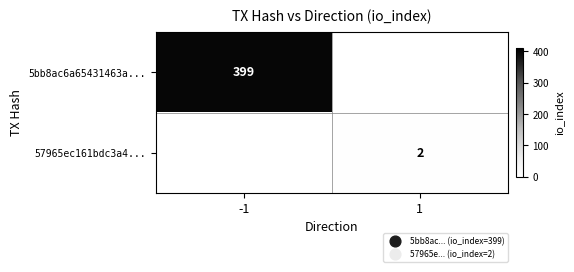

Is it true that 5bb8ac6a65431463a... equals 219 at -1?

False